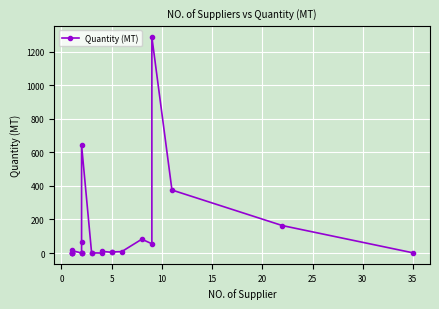

How many lines are shown in the chart?

1